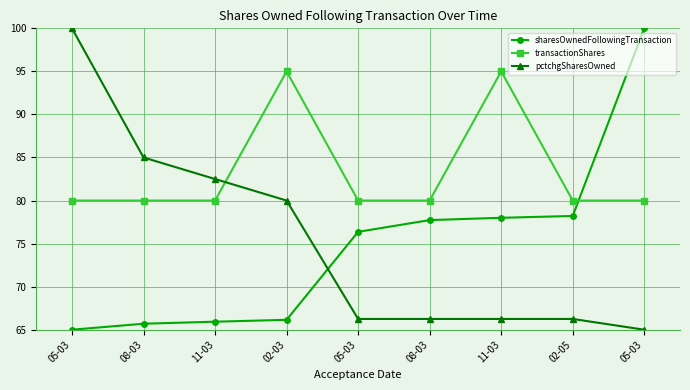

The pctchgSharesOwned series shows 27.4 at 08-03. True or false?

False